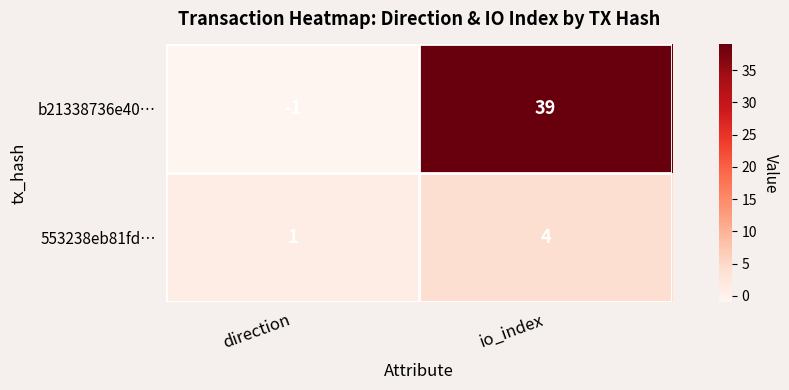

The 553238eb81fd… series shows 1 at direction. True or false?

True